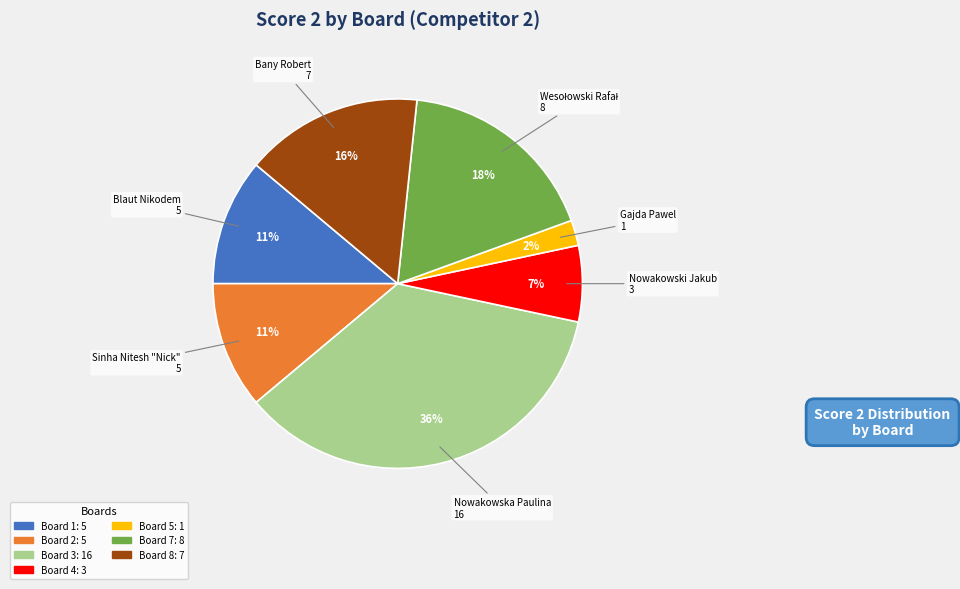

Does any single category account for the majority?

No